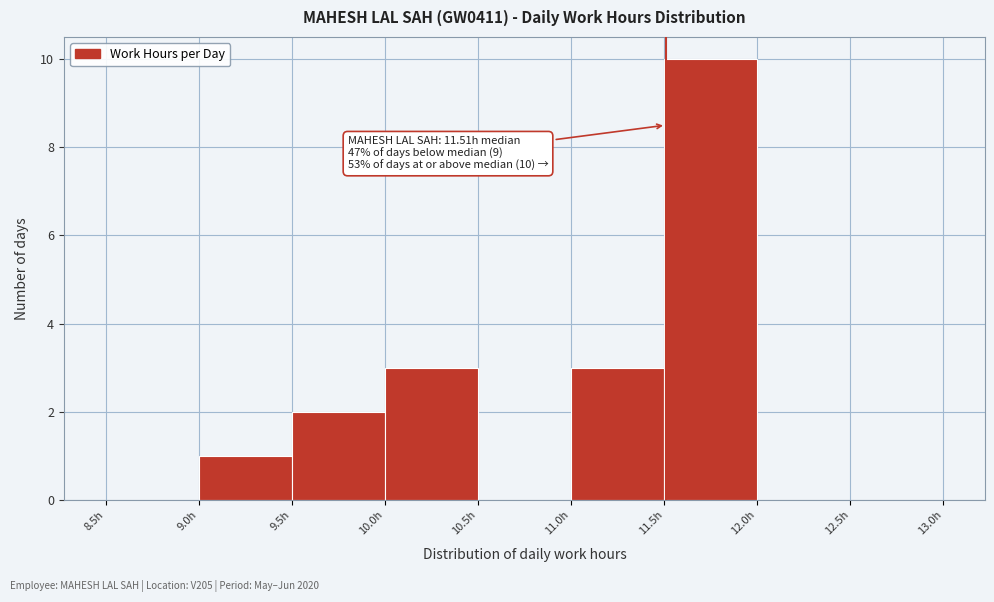

Which range on the x-axis has the tallest bar?

11.5 to 12.0